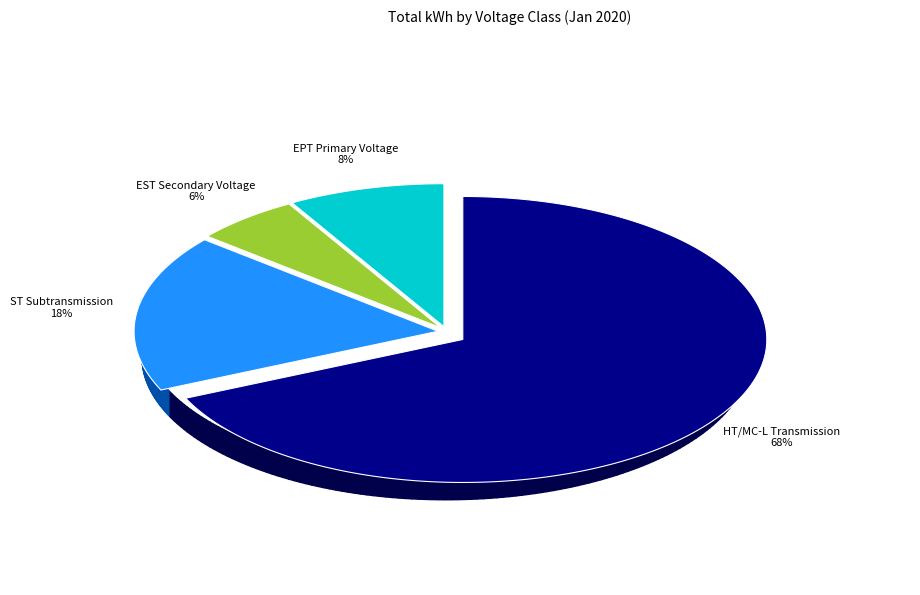

How many slices are in this pie chart?

4